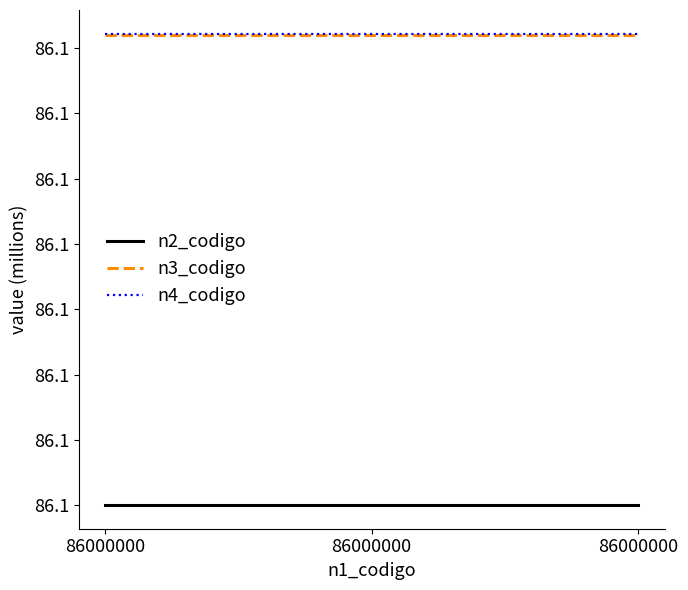

Does the chart have visible grid lines?

No